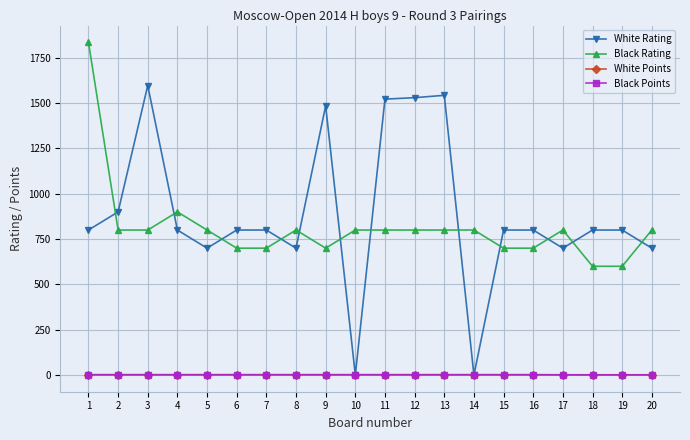

Reading left to right, what are all the values shown in this chart?

White Rating: 800.0	900.0	1597.0	800.0	700.0	800.0	800.0	700.0	1485.0	0.0	1522.0	1530.0	1543.0	0.0	800.0	800.0	700.0	800.0	800.0	700.0
Black Rating: 1836.0	800.0	800.0	900.0	800.0	700.0	700.0	800.0	700.0	800.0	800.0	800.0	800.0	800.0	700.0	700.0	800.0	600.0	600.0	800.0
White Points: 2.0	2.0	2.0	2.0	2.0	2.0	2.0	2.0	2.0	2.0	2.0	2.0	2.0	2.0	2.0	2.0	1.5	1.5	1.5	1.5
Black Points: 2.0	2.0	2.0	2.0	2.0	2.0	2.0	2.0	2.0	2.0	2.0	2.0	2.0	2.0	2.0	2.0	1.5	1.5	1.5	1.5